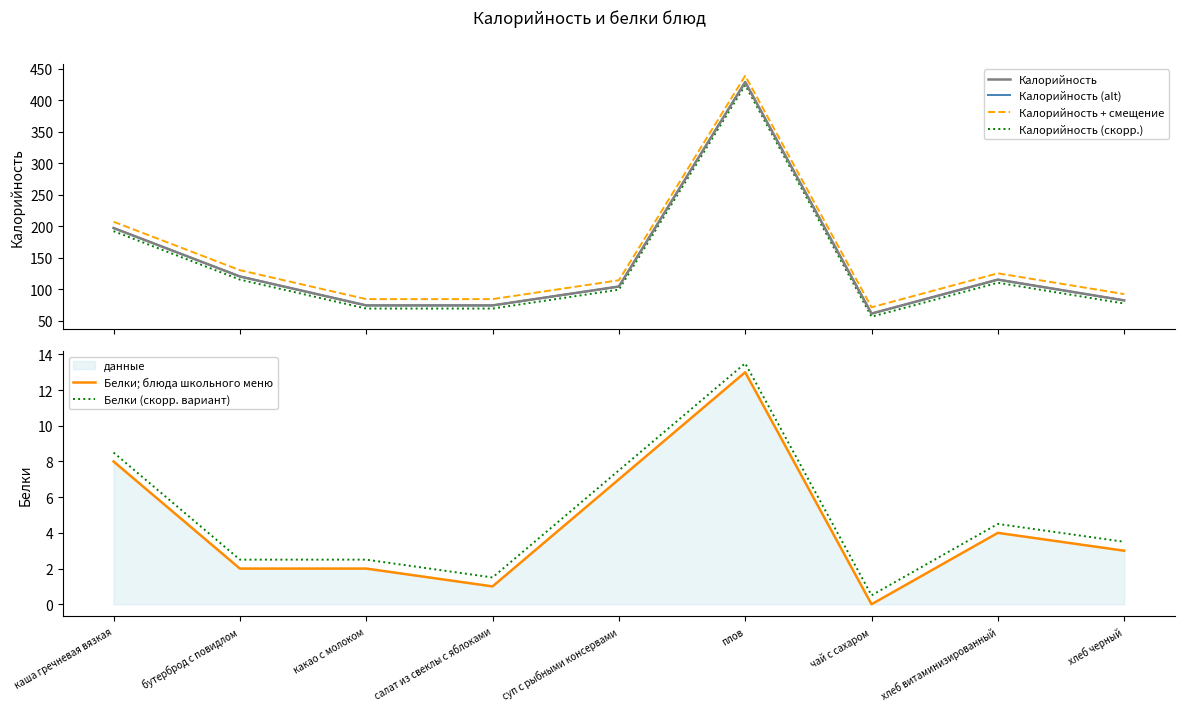

What are all the series names shown in the legend?

Калорийность, Калорийность (alt), Калорийность + смещение, Калорийность (скорр.), Белки; блюда школьного меню, Белки (скорр. вариант)